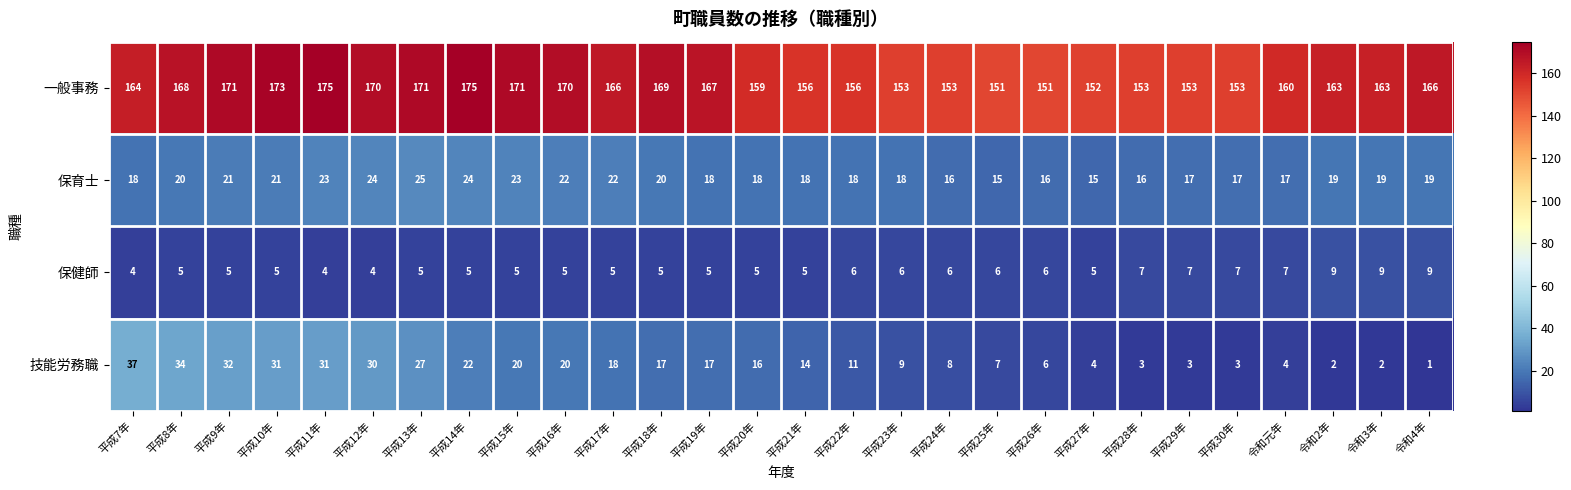

List the series in order of their peak value, highest first.

一般事務, 技能労務職, 保育士, 保健師